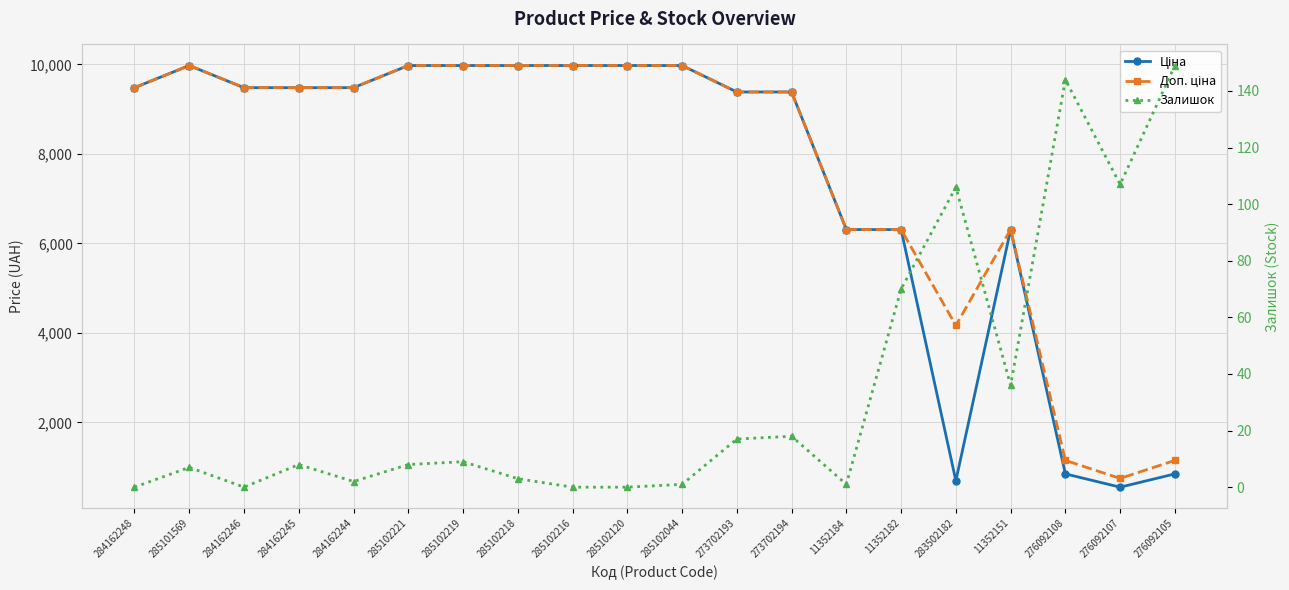

True or false: Ціна has a value of 16304.1 at 285101569.

False